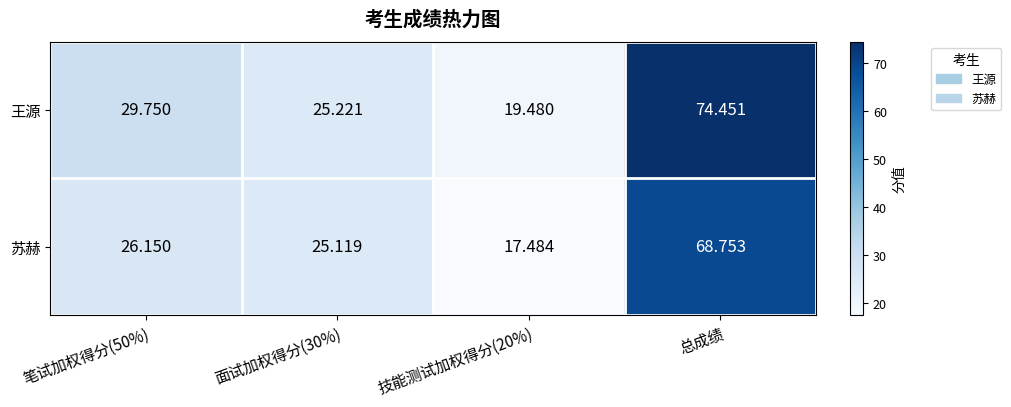

Which series changed the most between 笔试加权得分(50%) and 技能测试加权得分(20%)?

王源